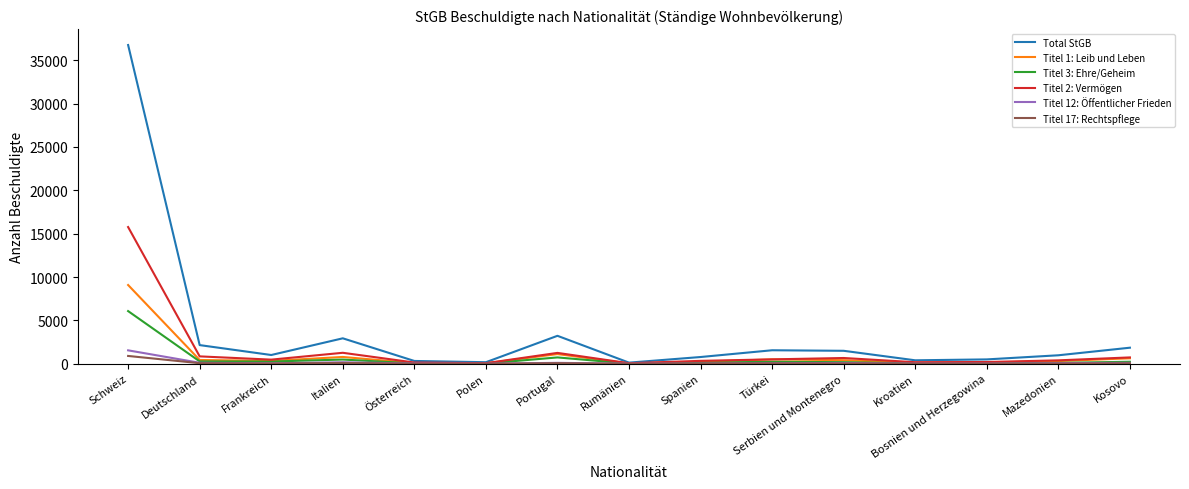

Which series has the largest range (max minus min)?

Total StGB